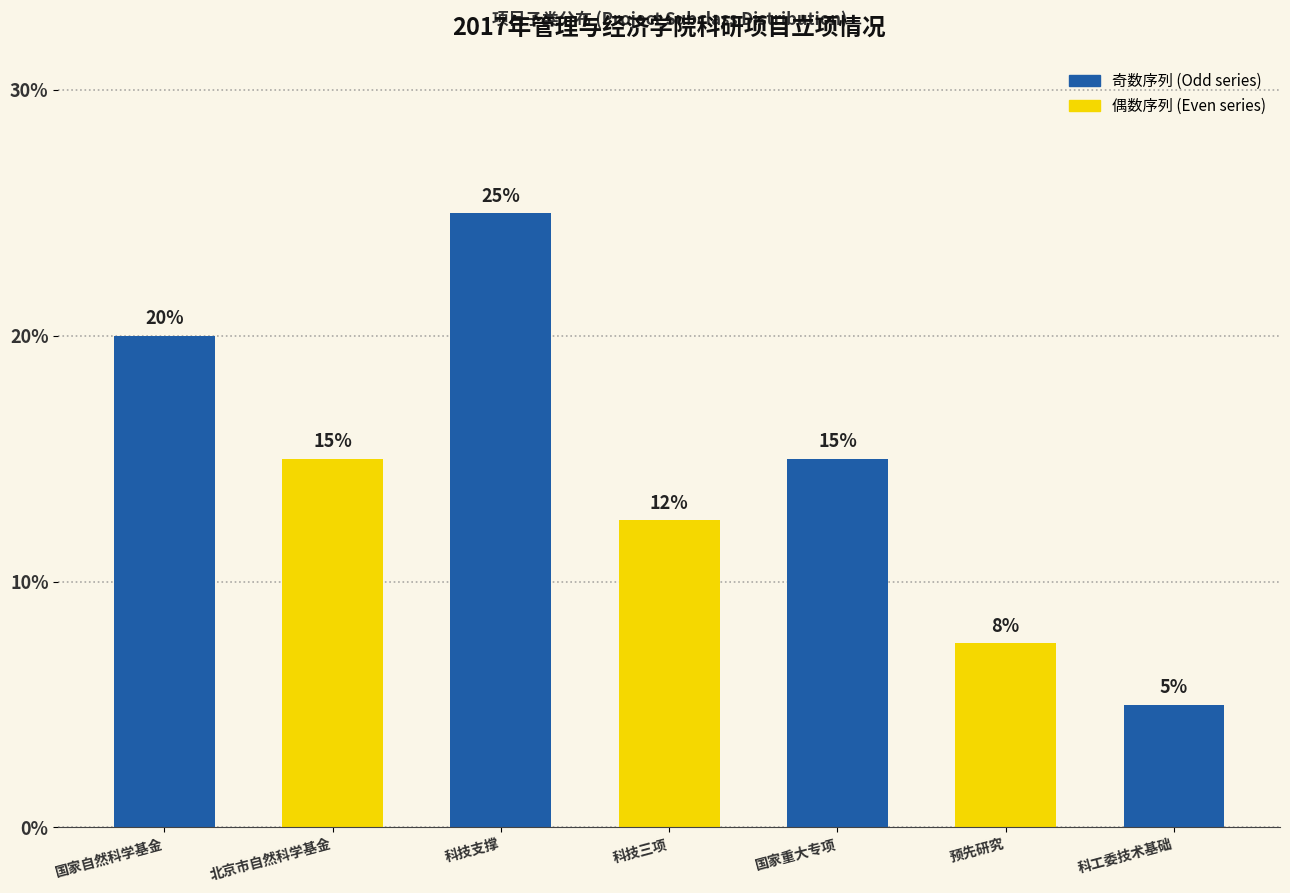

Count the number of data series in this chart.

1